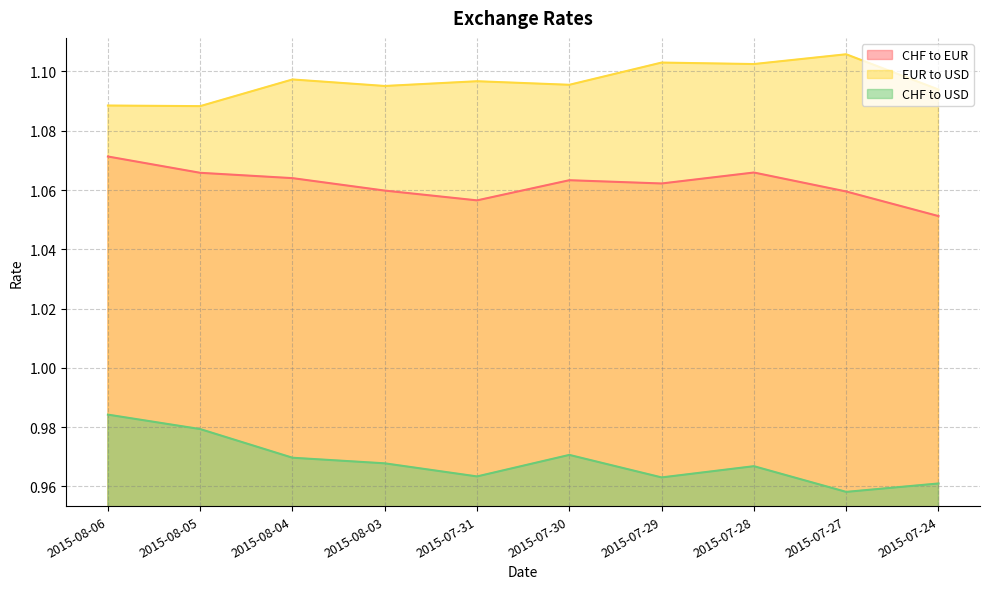

What are all the series names shown in the legend?

CHF to EUR, EUR to USD, CHF to USD